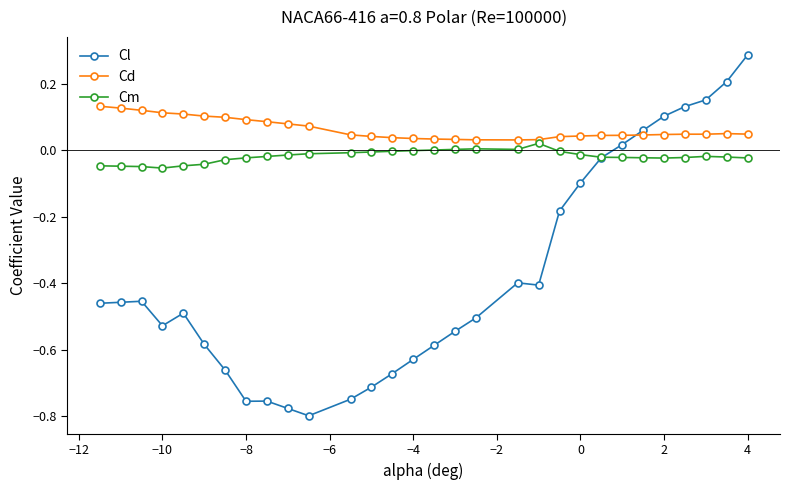

Count the number of data series in this chart.

3